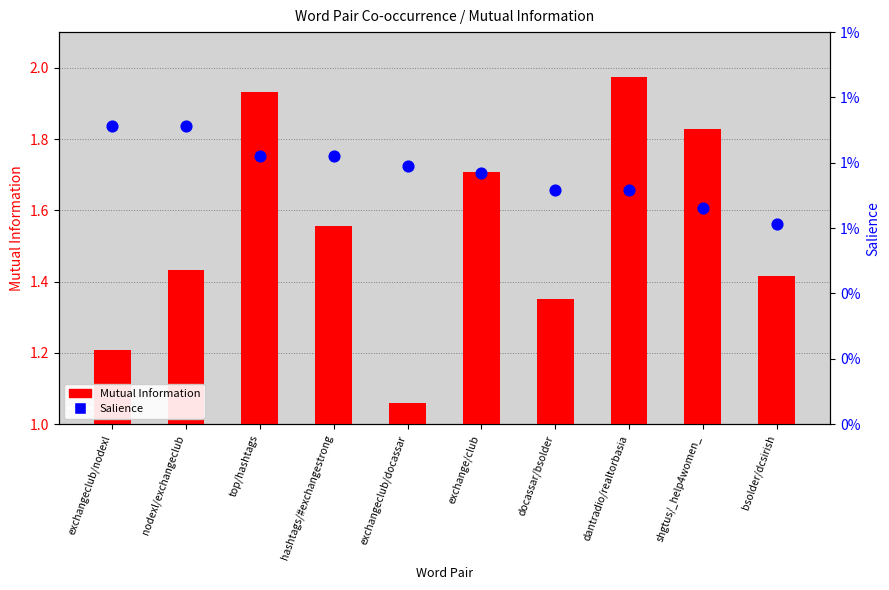

At which category is the sum across all series the highest?

dantradio/realtorbasia